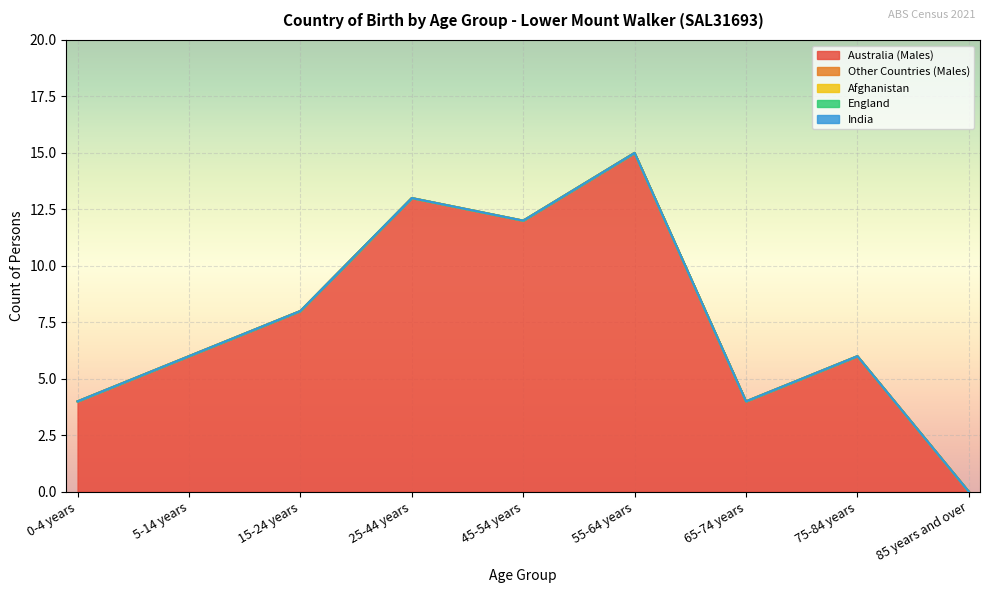

Between 0-4 years and 65-74 years, which is larger?

0-4 years